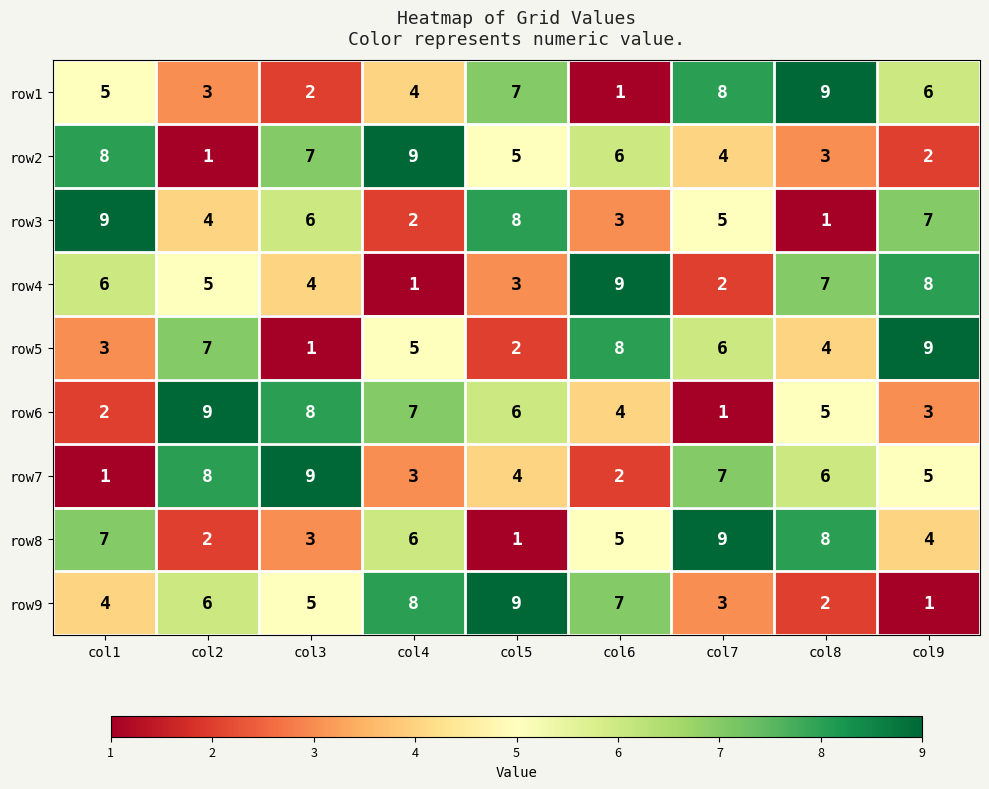

What is the difference between the row3 values at col2 and col8?

3